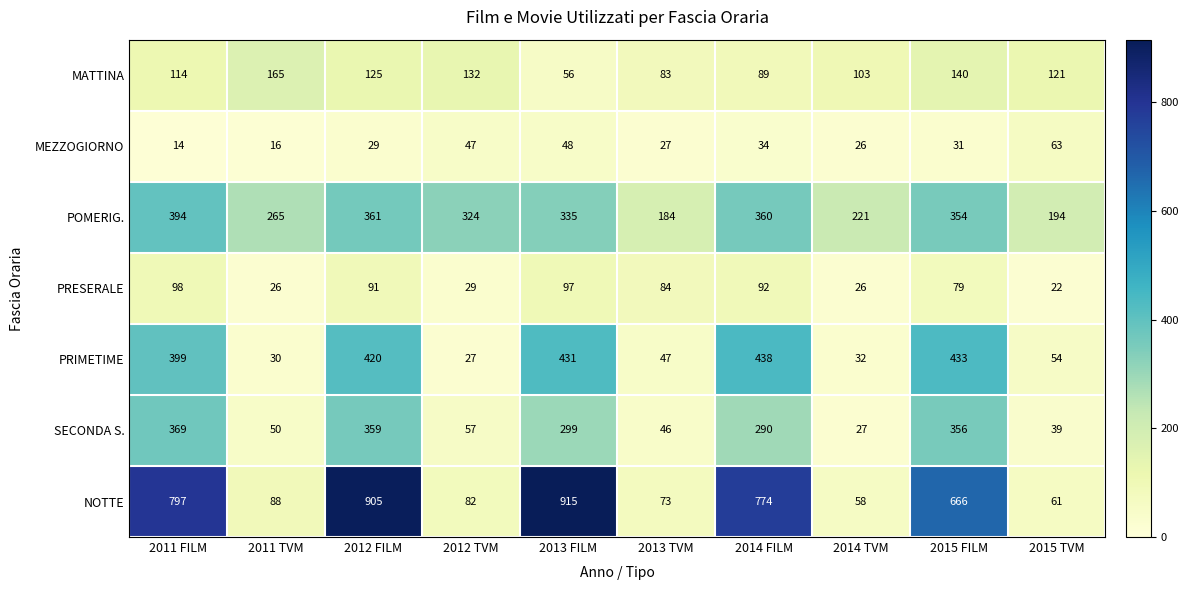

Which series has the widest spread of values?

NOTTE